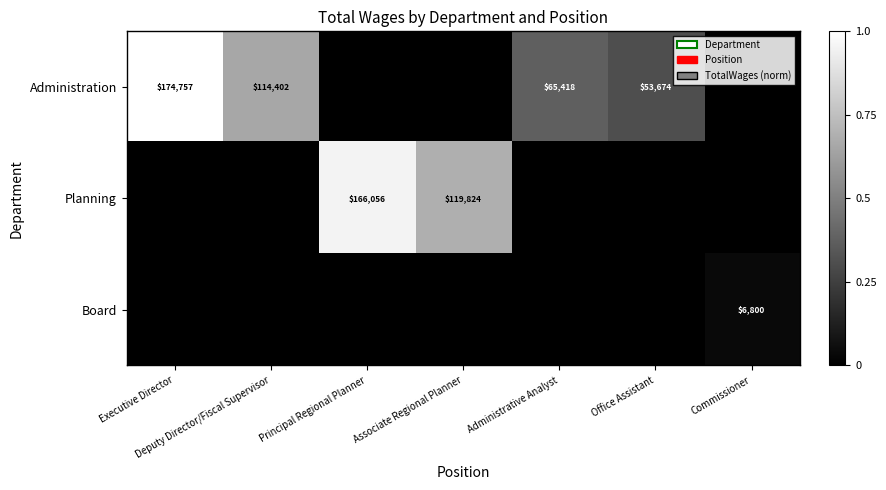

The Planning series shows 166056 at Principal Regional Planner. True or false?

True